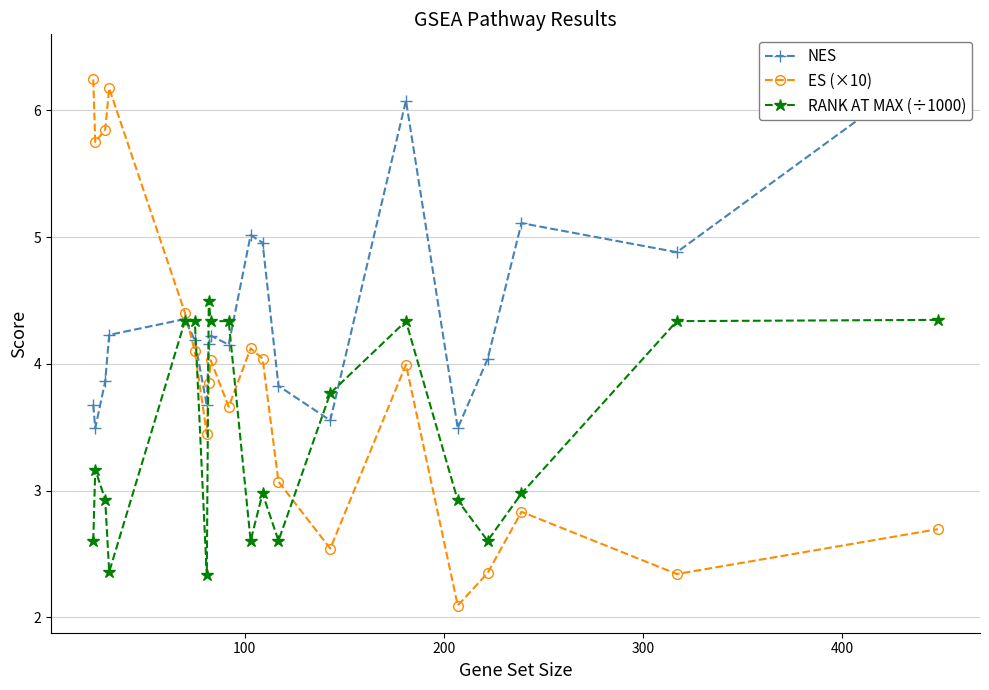

What is the maximum value for RANK AT MAX (÷1000)?

4.5